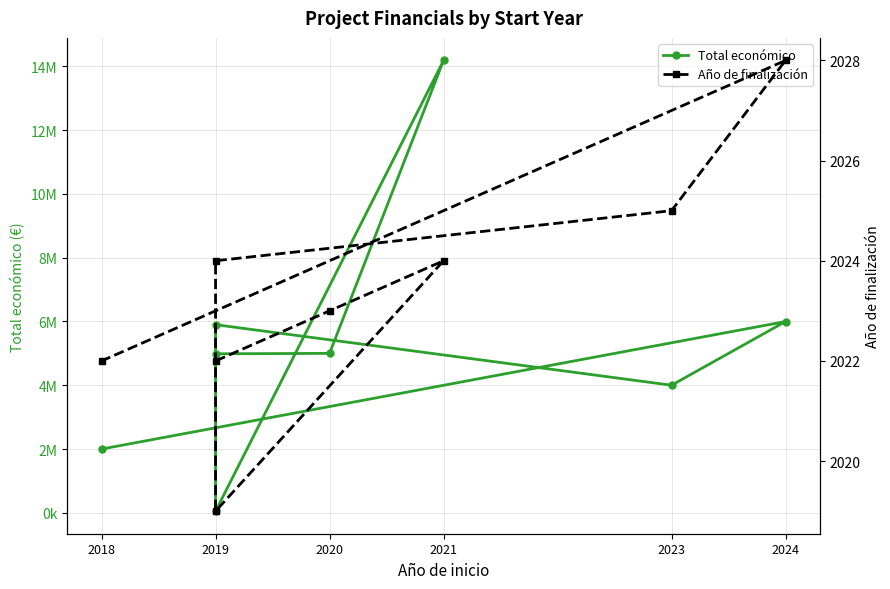

What is the average value of the Año de finalización series?

2023